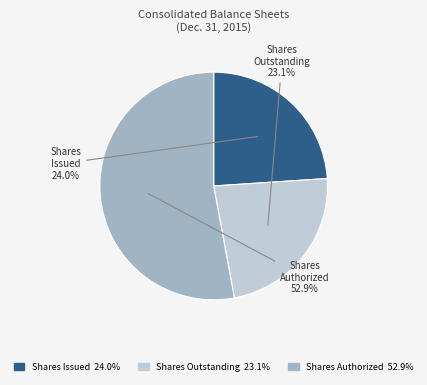

Does any single category account for the majority?

Yes